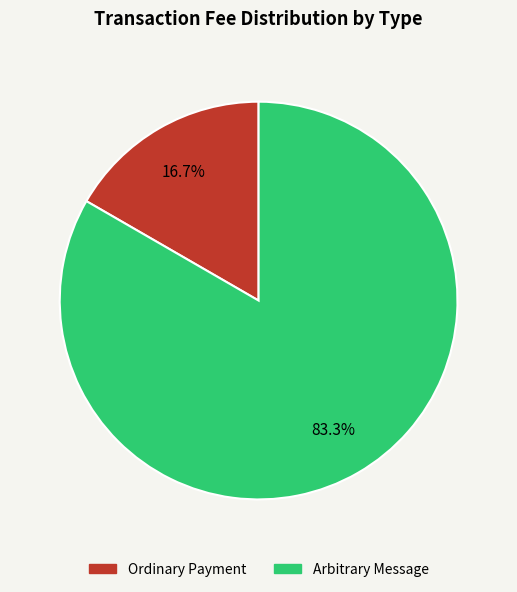

True or false: Arbitrary Message accounts for 83% of the total.

True